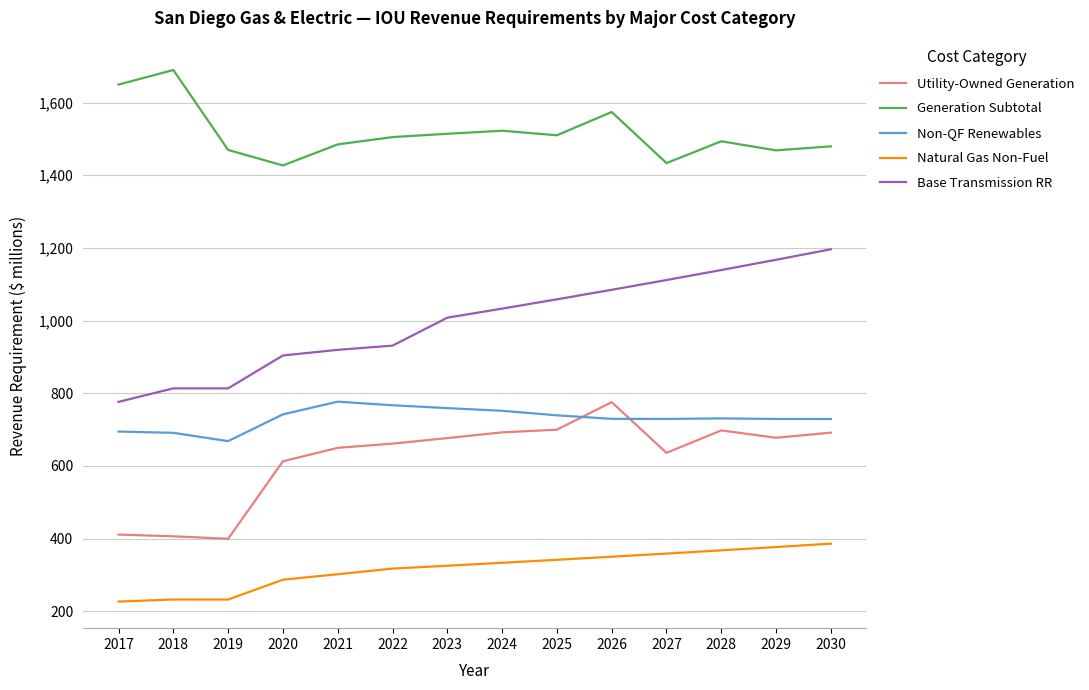

Where do Utility-Owned Generation and Non-QF Renewables first cross each other?

2025 and 2026